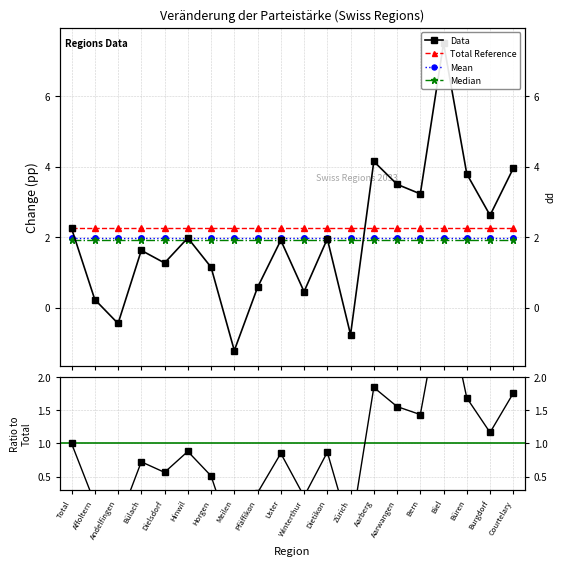

Which label corresponds to the largest value in the chart?

Biel